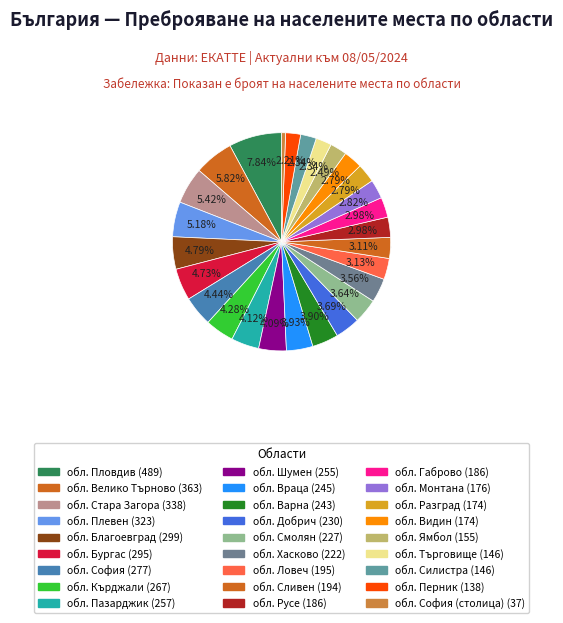

Do обл. София and обл. Монтана together represent more than half of the pie?

No